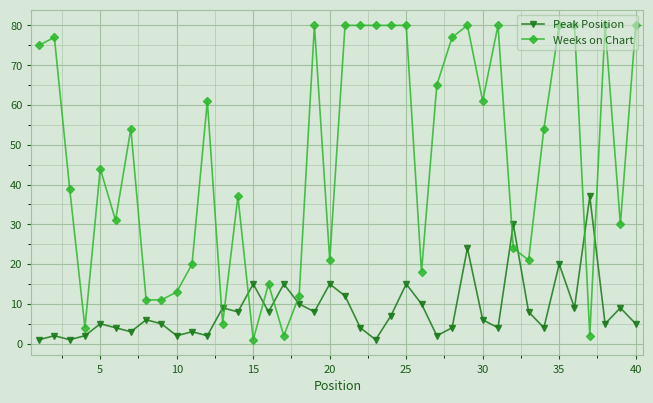

After their last crossing, which series has the higher values: Weeks on Chart or Peak Position?

Weeks on Chart